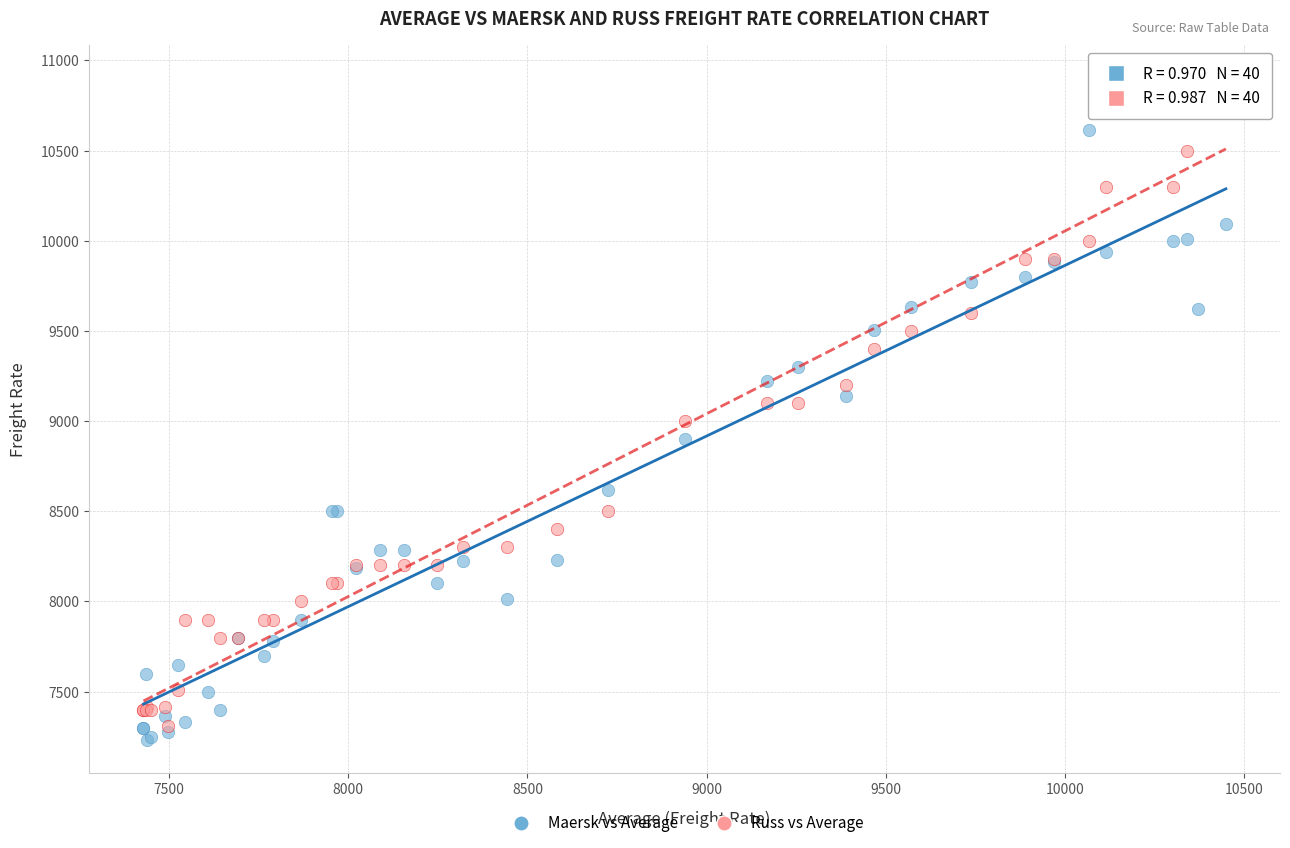

What are all the series names shown in the legend?

Maersk vs Average, Russ vs Average